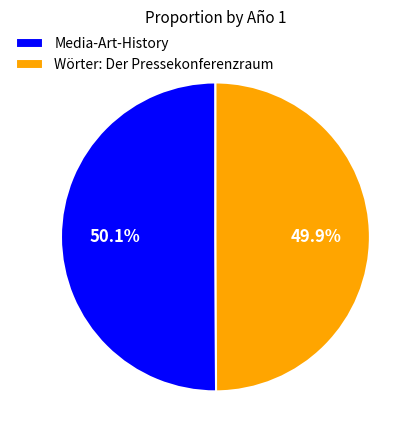

What is the total percentage of Wörter: Der Pressekonferenzraum and Media-Art-History?

100.0%